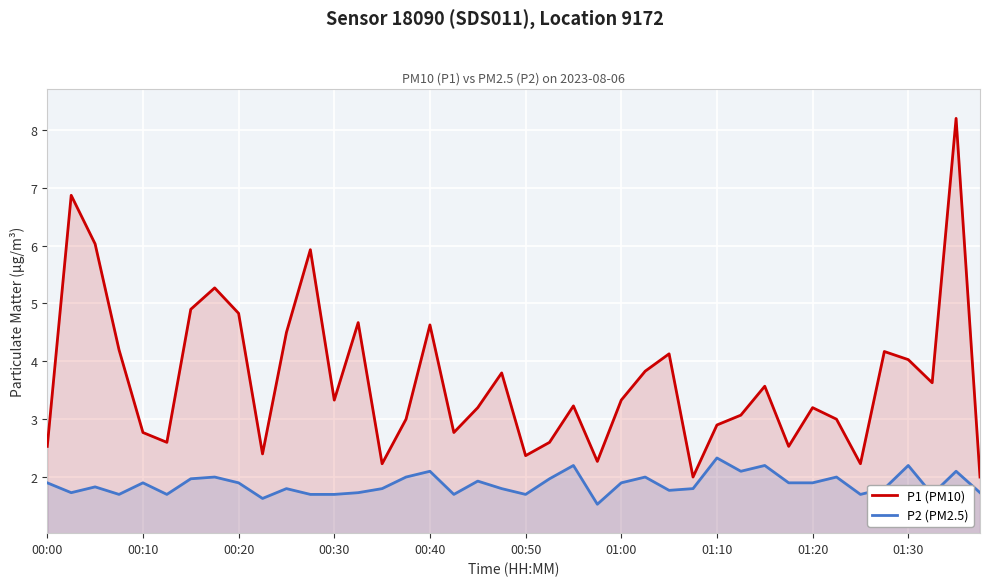

How many lines are shown in the chart?

2